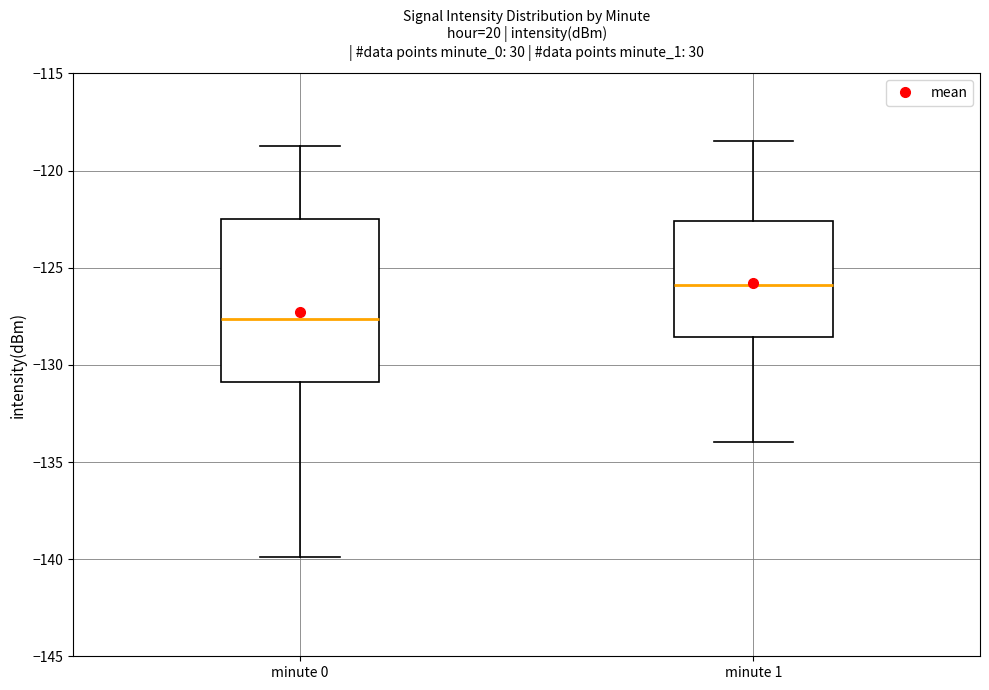

Reading left to right, transcribe this box plot: for each box, give where its median line is, the range the box spans, and where its two whiskers end, as read against the y-axis. The values are not printed on the chart, so give them approximately, as read against the axis.

minute 0: median -127.5, box -131.0 to -122.5, whiskers -140.0 to -119.0
minute 1: median -126.0, box -128.5 to -122.5, whiskers -134.0 to -118.5